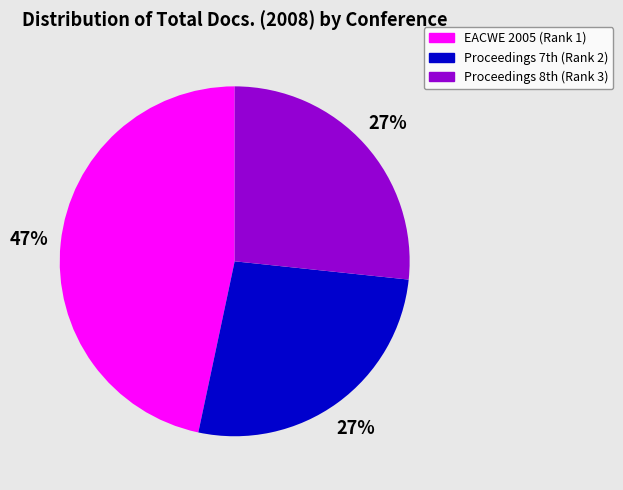

Does EACWE 2005 (Rank 1) account for over 50% of the chart?

No